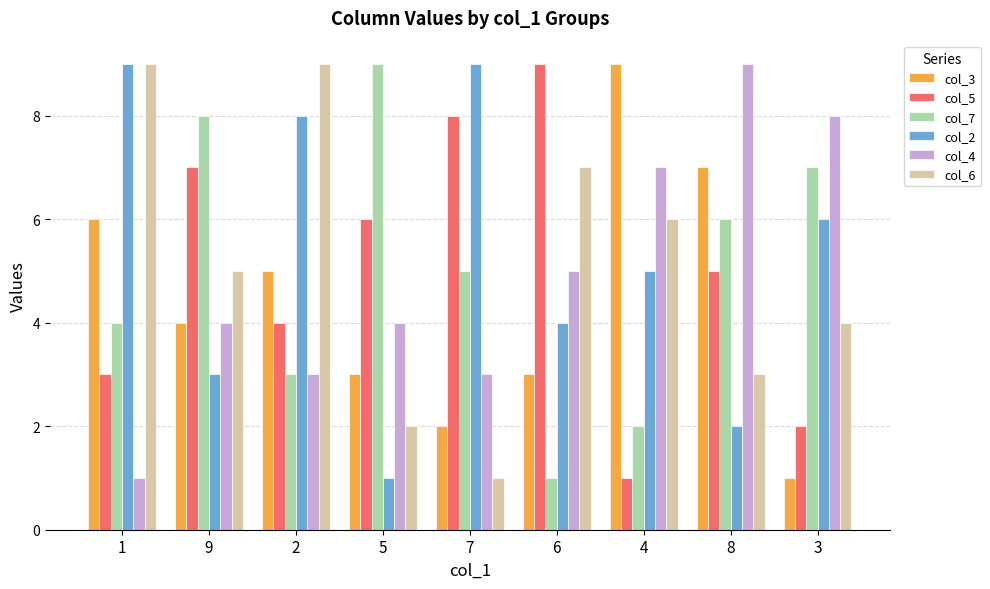

What is the average value of the col_5 series?

5